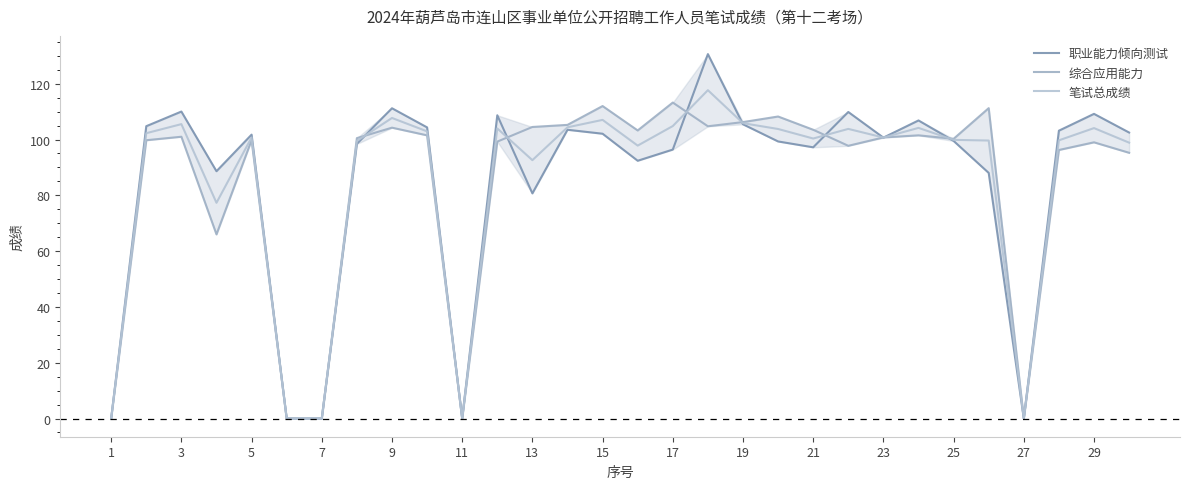

What is the average value of the 综合应用能力 series?

84.5